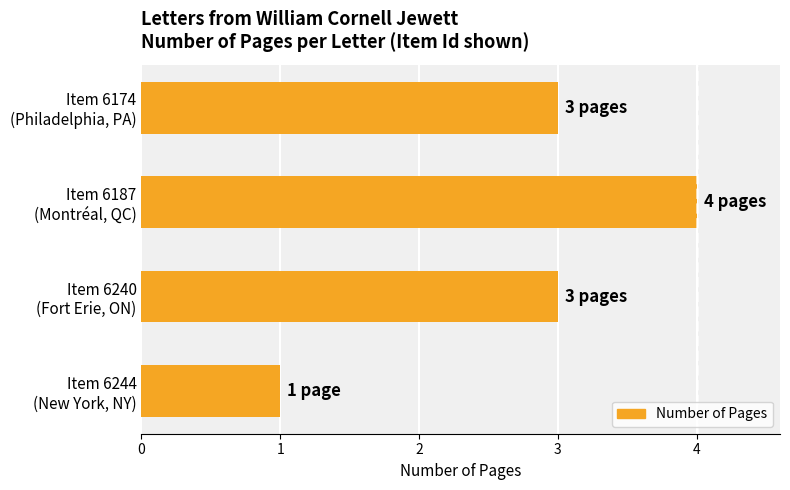

What is the greatest value displayed?

4